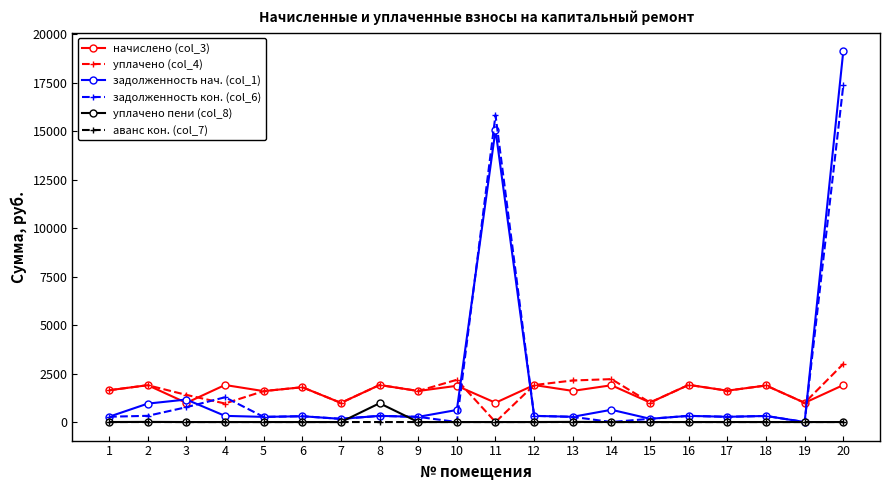

The value of уплачено (col_4) at 3 is 1400.0. True or false?

True